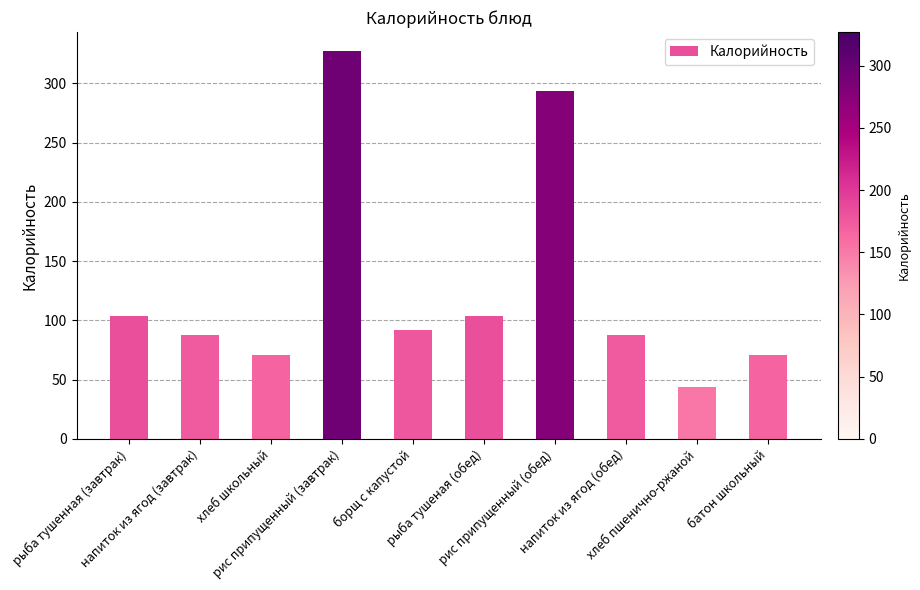

Does the chart contain stacked bars?

No